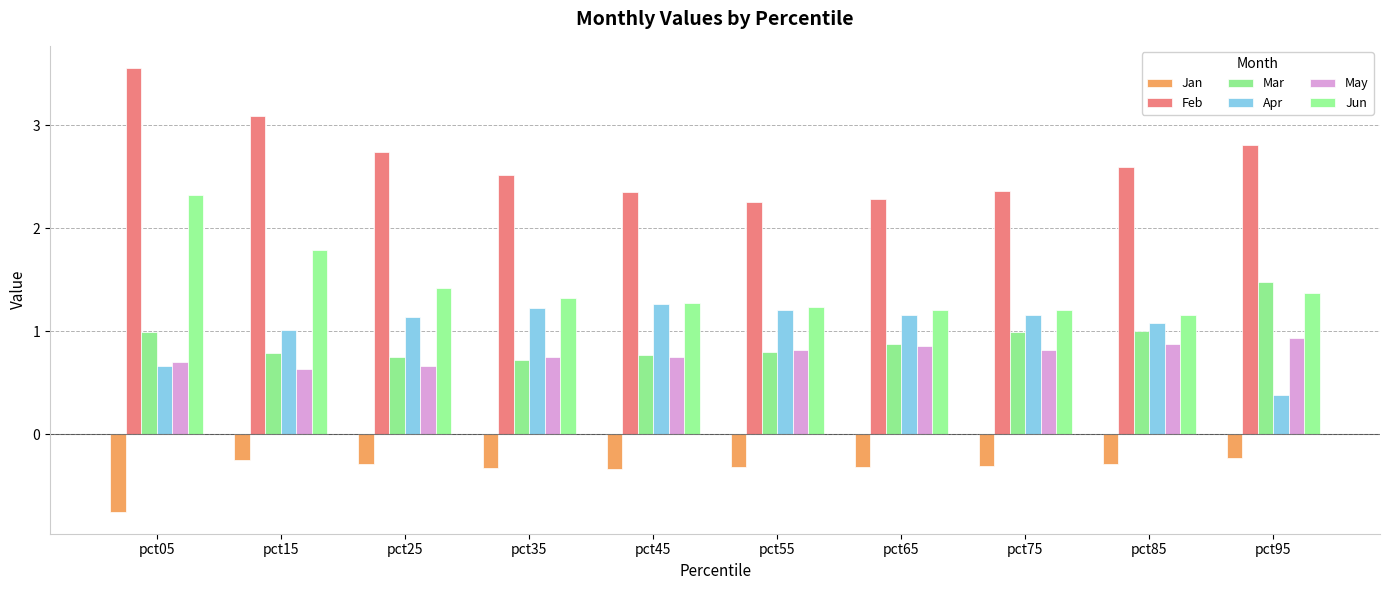

Reading right to left, what are all the values shown in this chart?

Jan: -0.2	-0.3	-0.3	-0.3	-0.3	-0.3	-0.3	-0.3	-0.2	-0.7
Feb: 2.8	2.6	2.4	2.3	2.3	2.3	2.5	2.7	3.1	3.6
Mar: 1.5	1.0	1.0	0.9	0.8	0.8	0.7	0.7	0.8	1.0
Apr: 0.4	1.1	1.2	1.2	1.2	1.3	1.2	1.1	1.0	0.7
May: 0.9	0.9	0.8	0.9	0.8	0.8	0.7	0.7	0.6	0.7
Jun: 1.4	1.2	1.2	1.2	1.2	1.3	1.3	1.4	1.8	2.3